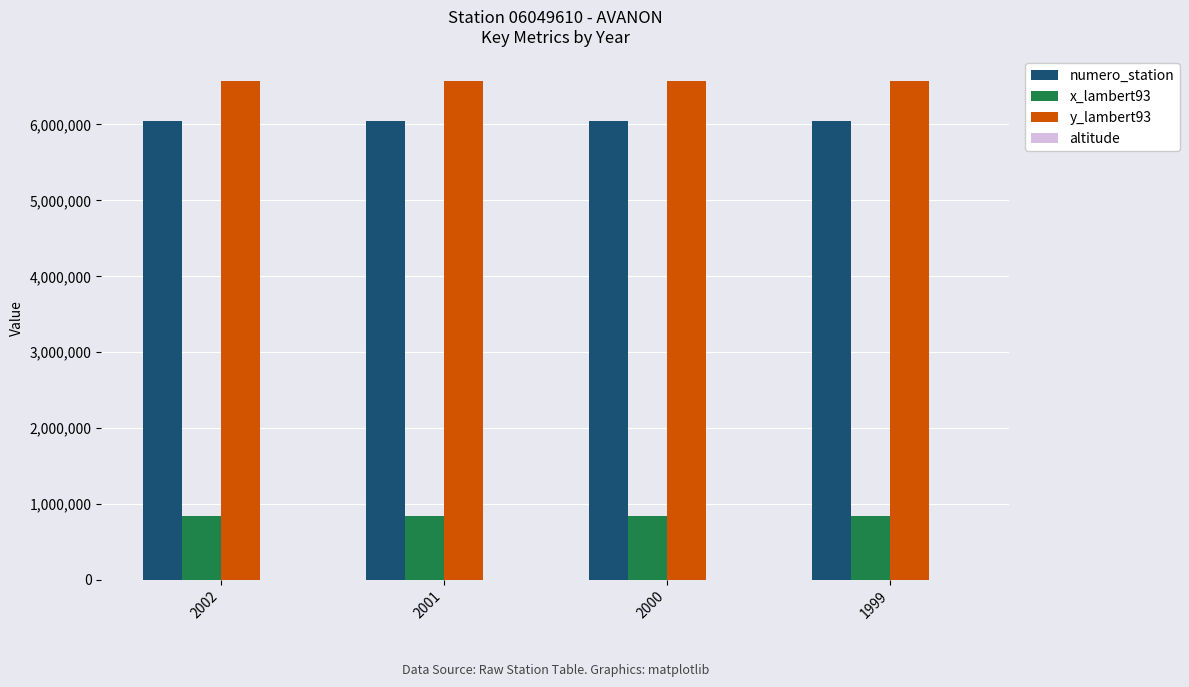

The value of x_lambert93 at 2001 is 183454. True or false?

False